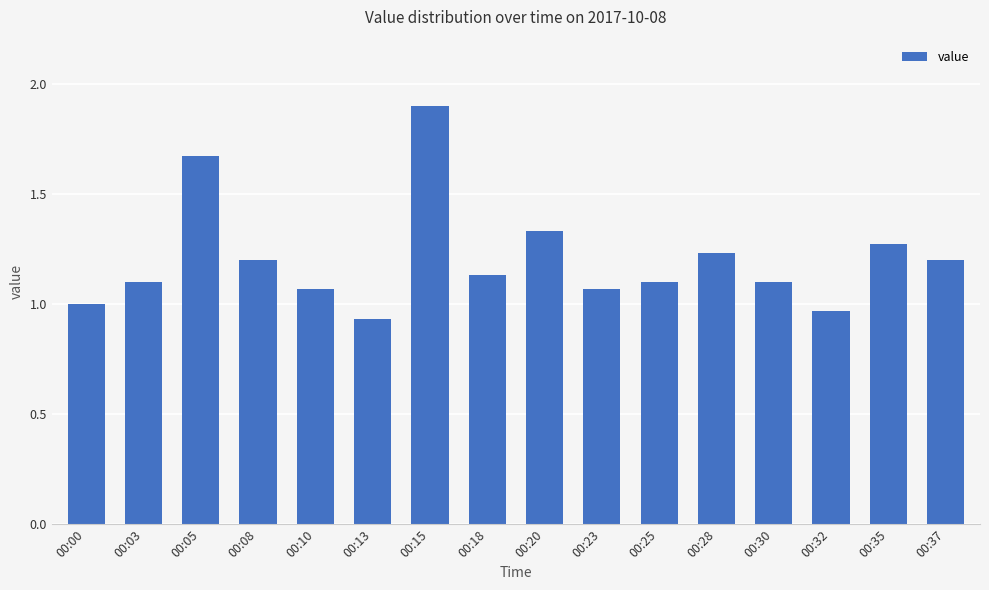

What is the difference between the second highest and minimum values?

0.7